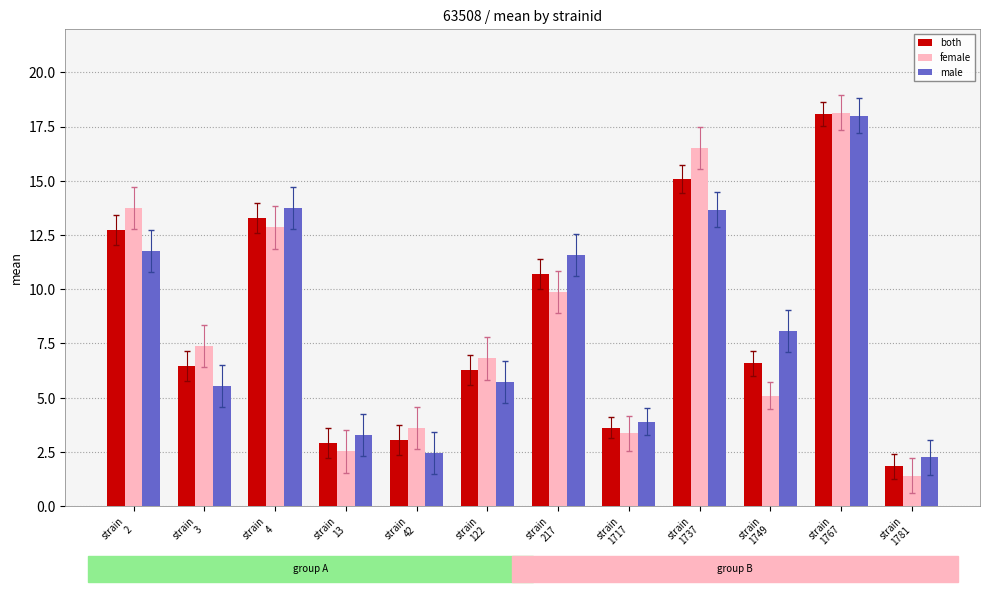

What is the value of the male bar at the 8th from the left?

3.9